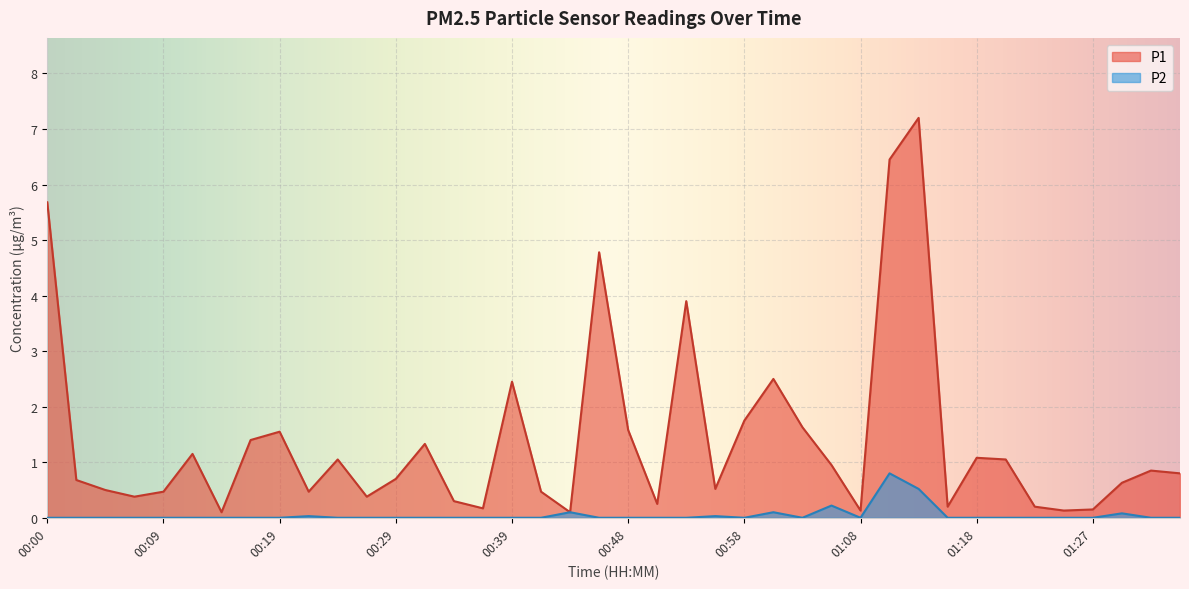

What is the minimum value for P1?

0.1